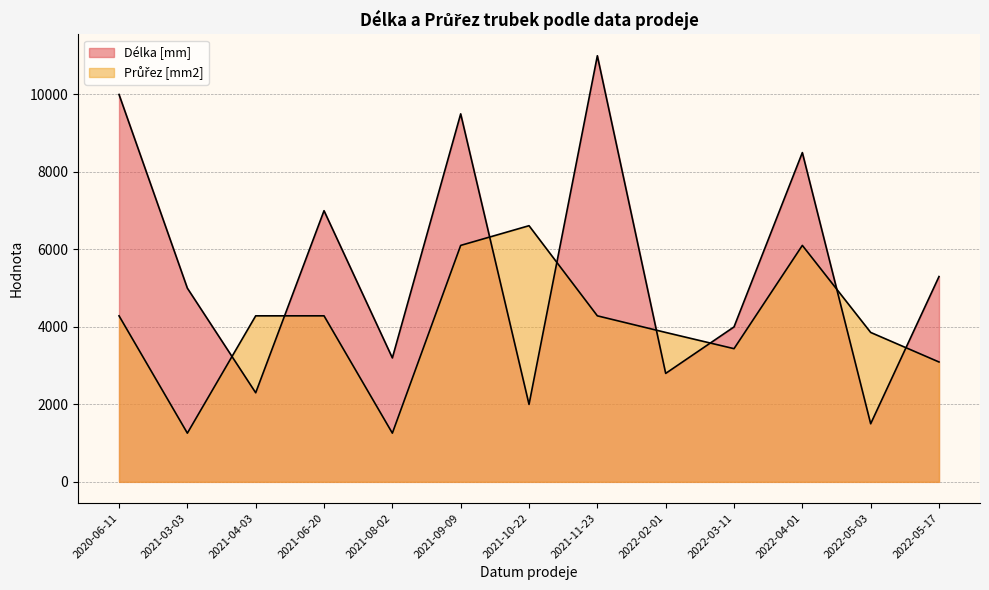

True or false: Délka [mm] and Průřez [mm2] intersect in this chart.

True